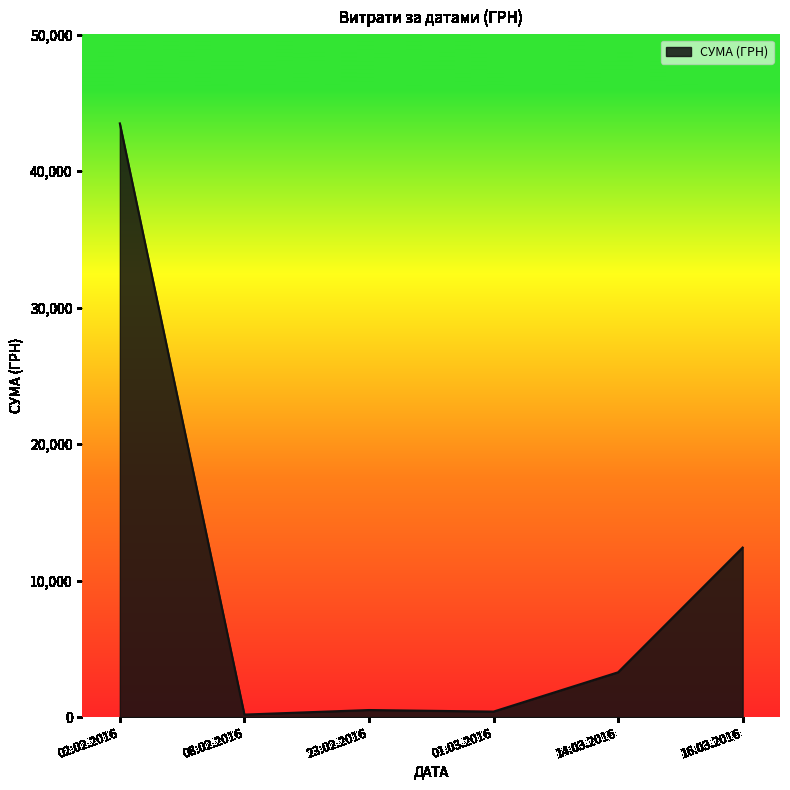

Between 23.02.2016 and 02.02.2016, which is larger?

02.02.2016